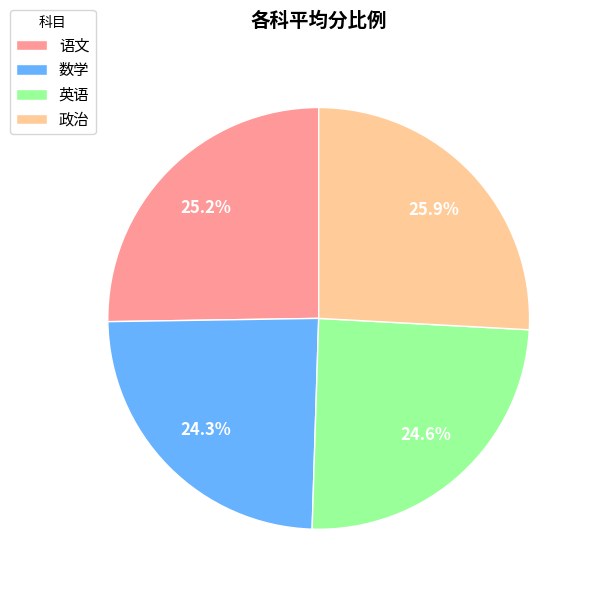

How many slices are in this pie chart?

4